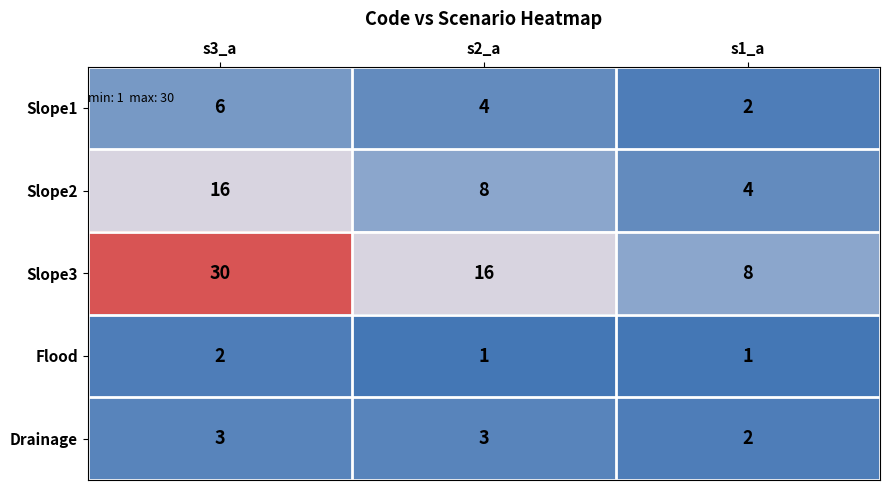

How many series are shown in this chart?

5